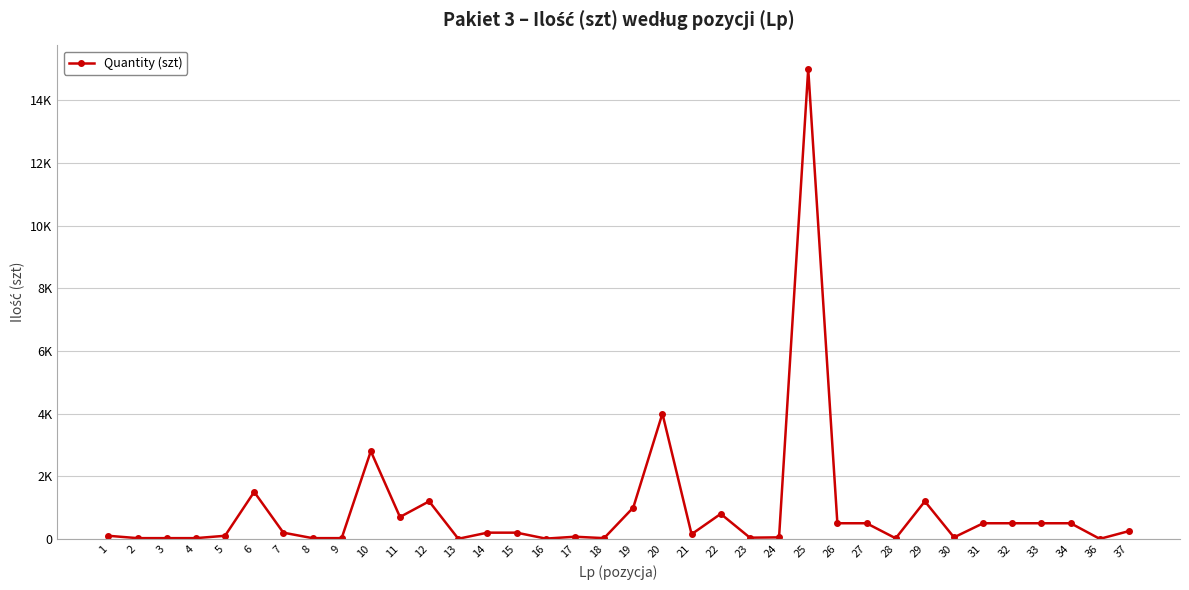

Reading left to right, what are all the values shown in this chart?

100	25	25	25	100	1500	200	25	25	2800	700	1200	5	200	200	10	70	25	1000	4000	150	800	40	50	15000	500	500	20	1200	50	500	500	500	500	2	250